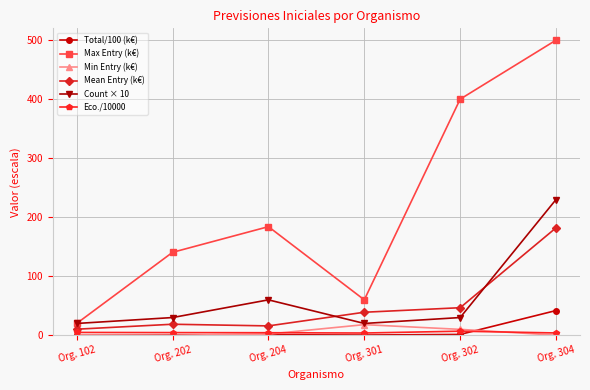

The value of Count × 10 at Org. 302 is 30.0. True or false?

True